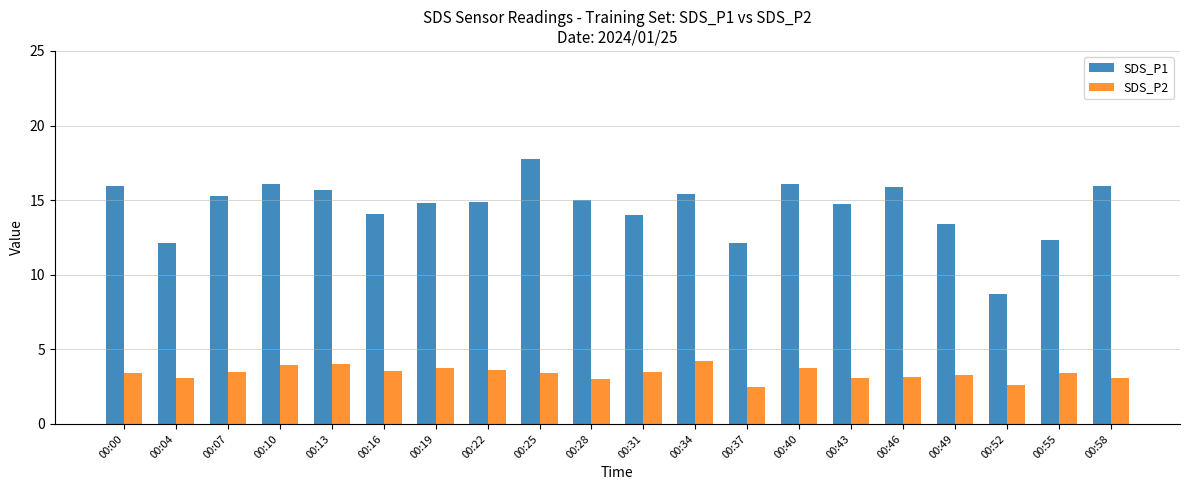

What are all the series names shown in the legend?

SDS_P1, SDS_P2